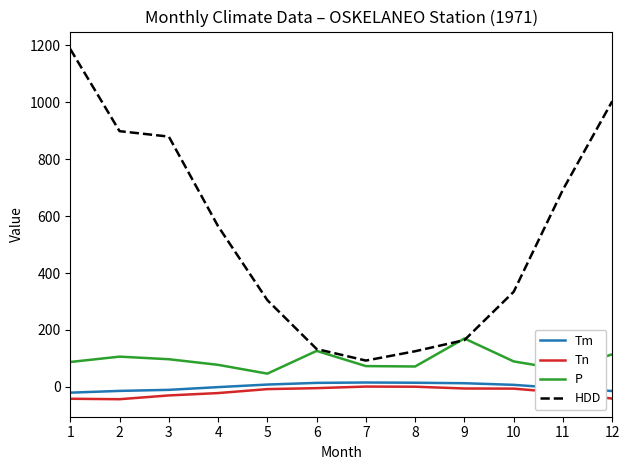

Which series changed the most between 11 and 12?

HDD